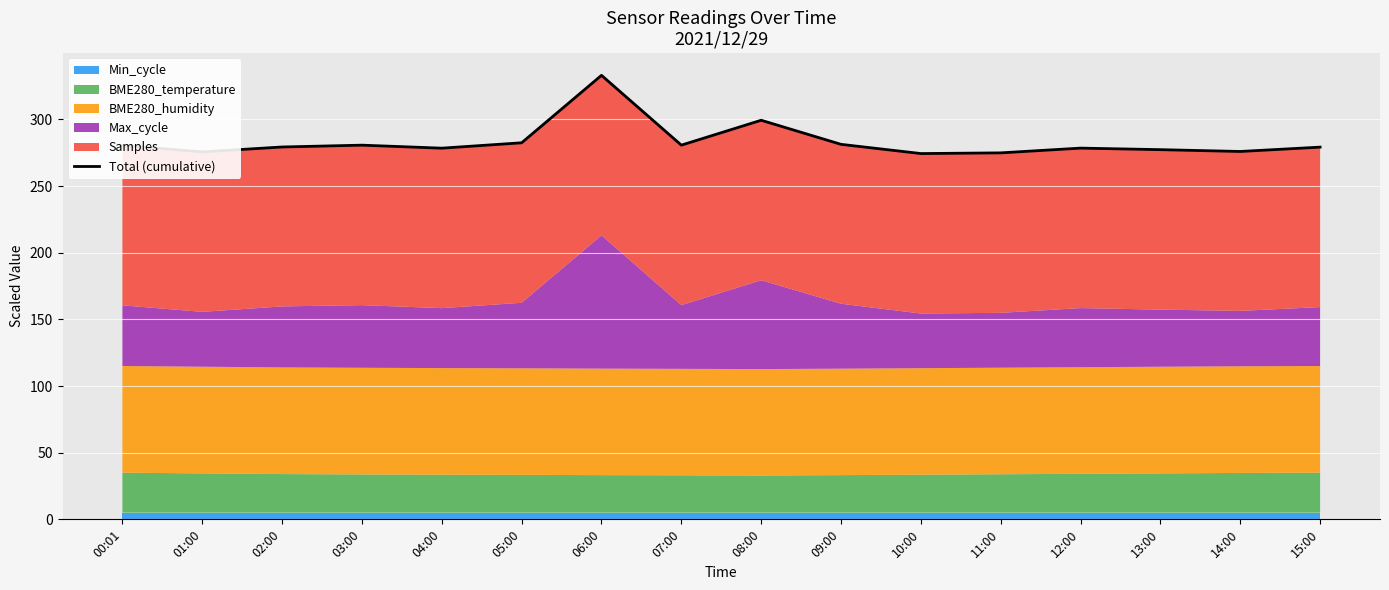

What is the approximate value at 03:00?

280.7